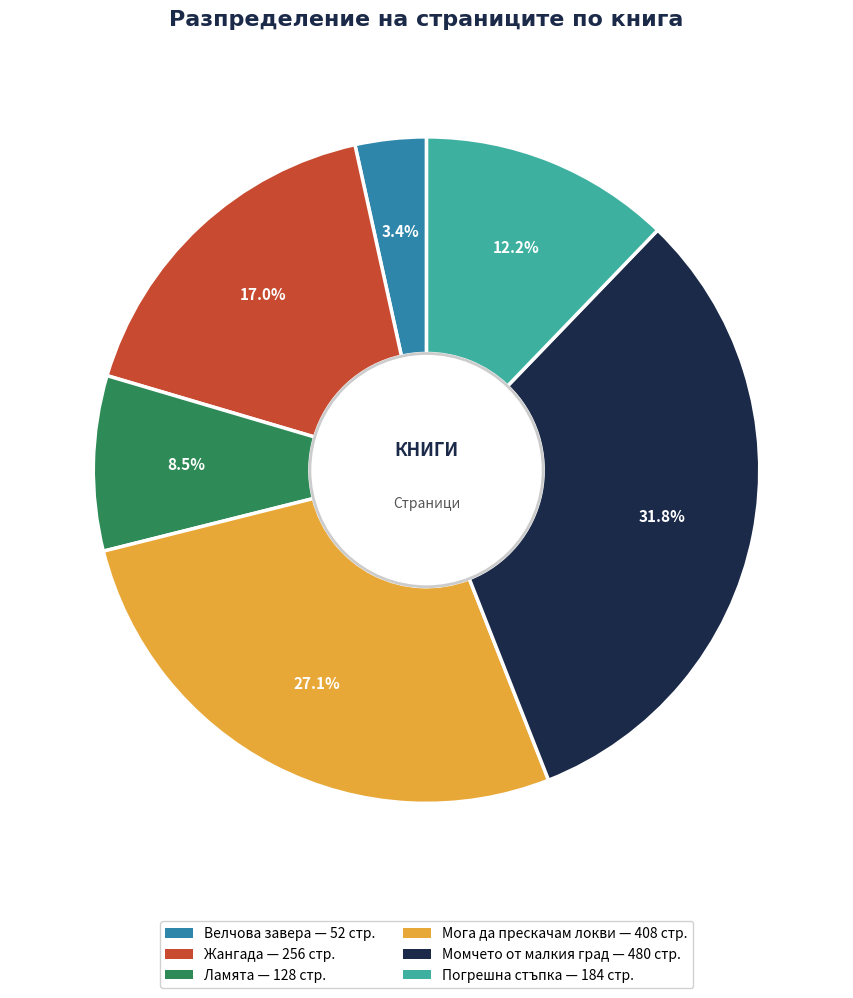

Is there a majority slice in this chart?

No